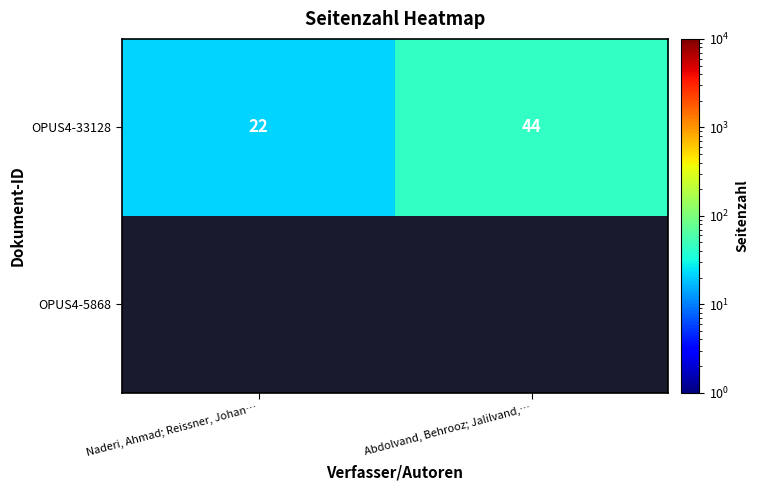

Count the number of categories in the chart.

2